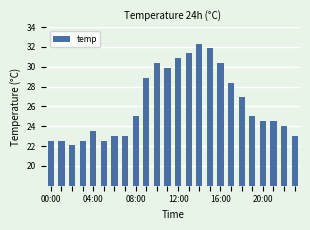

What is the sum of all values?

629.1